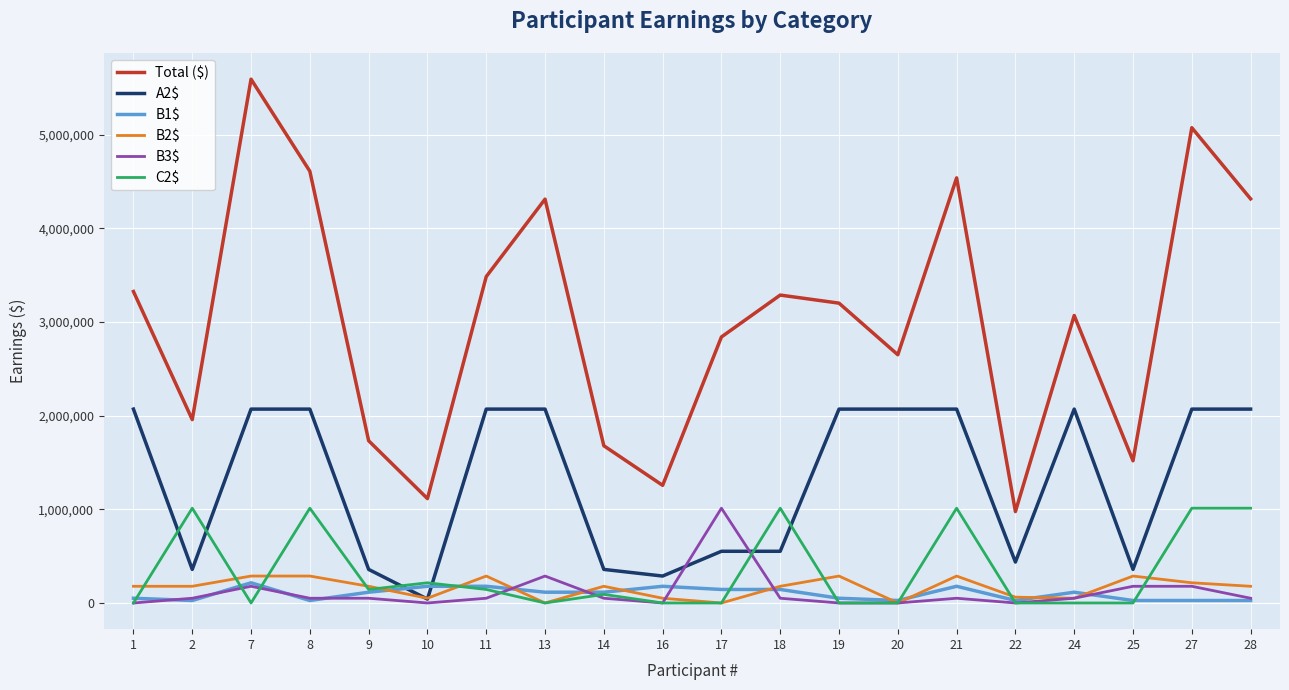

How many interior local valleys does the Total ($) series have?

6